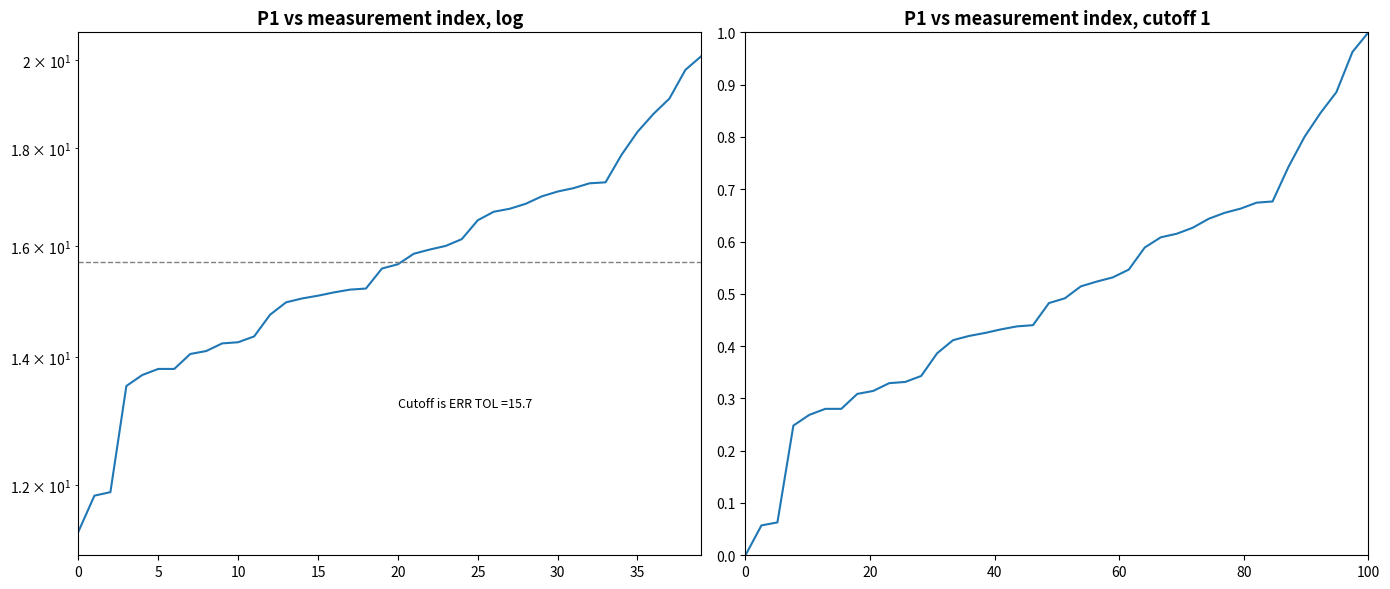

The P1 (normalized) series shows 0.4 at 20. True or false?

False